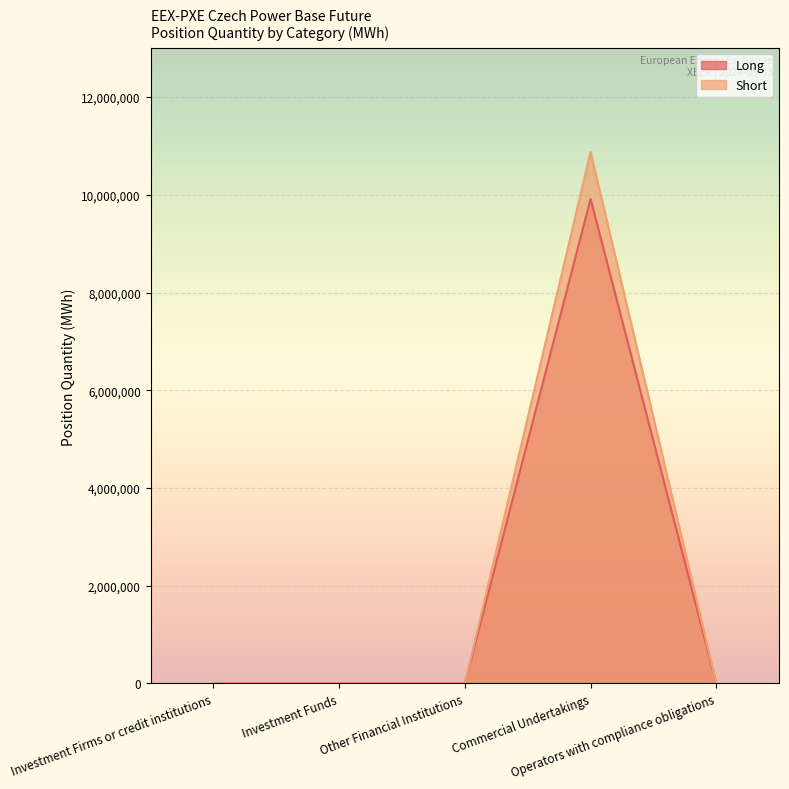

What are all the series names shown in the legend?

Long, Short